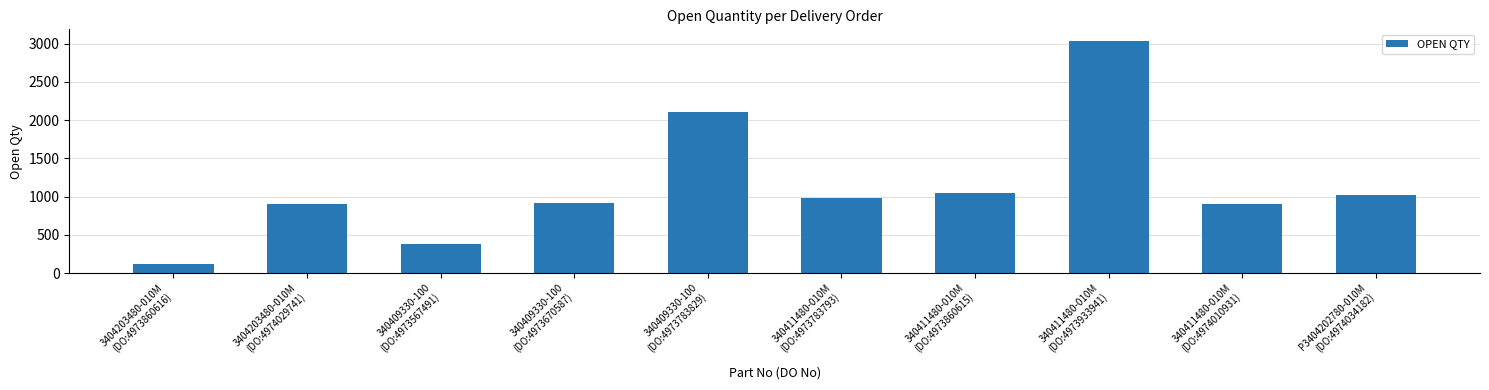

Approximately how many times larger is the value at P3404202780-010M
(DO:4974034182) compared to 3404203480-010M
(DO:4973860616)?

8.5